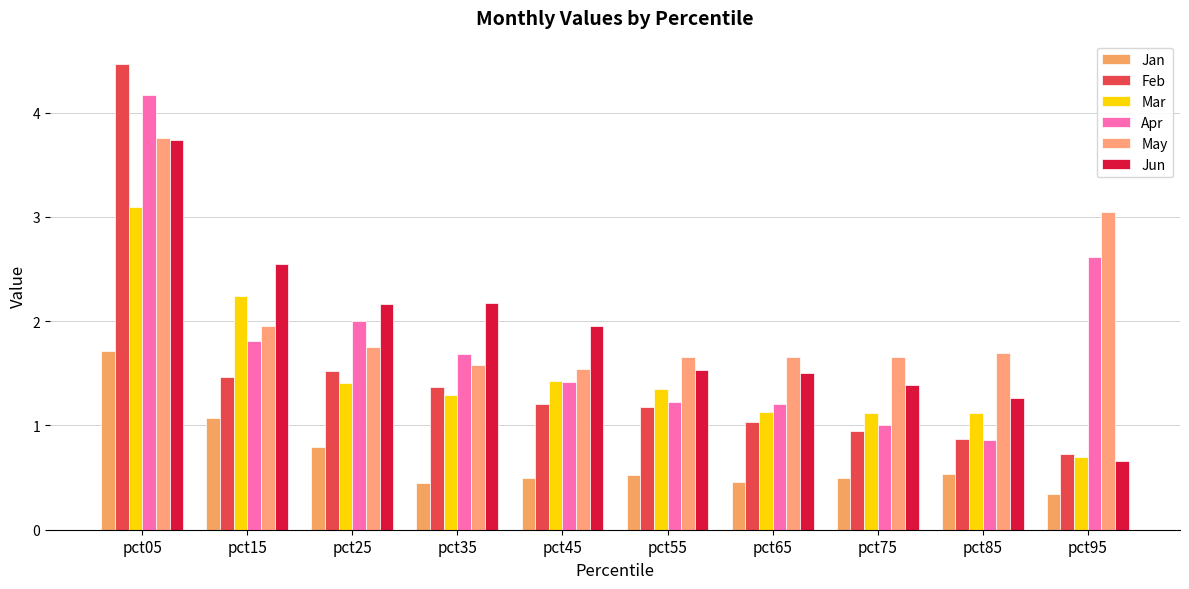

What is the average value of the May series?

2.0